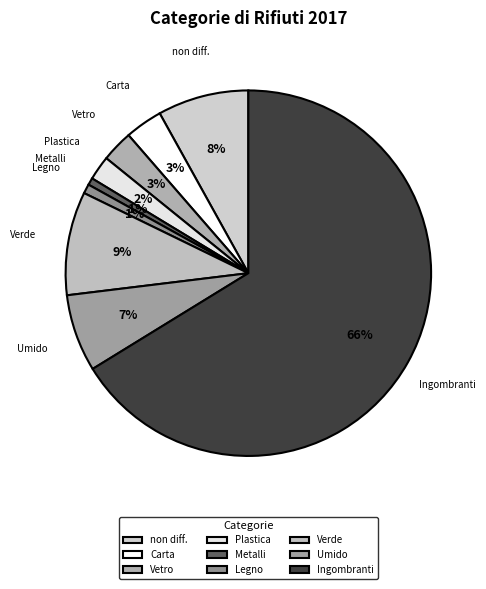

What is the largest slice in the pie chart?

Ingombranti